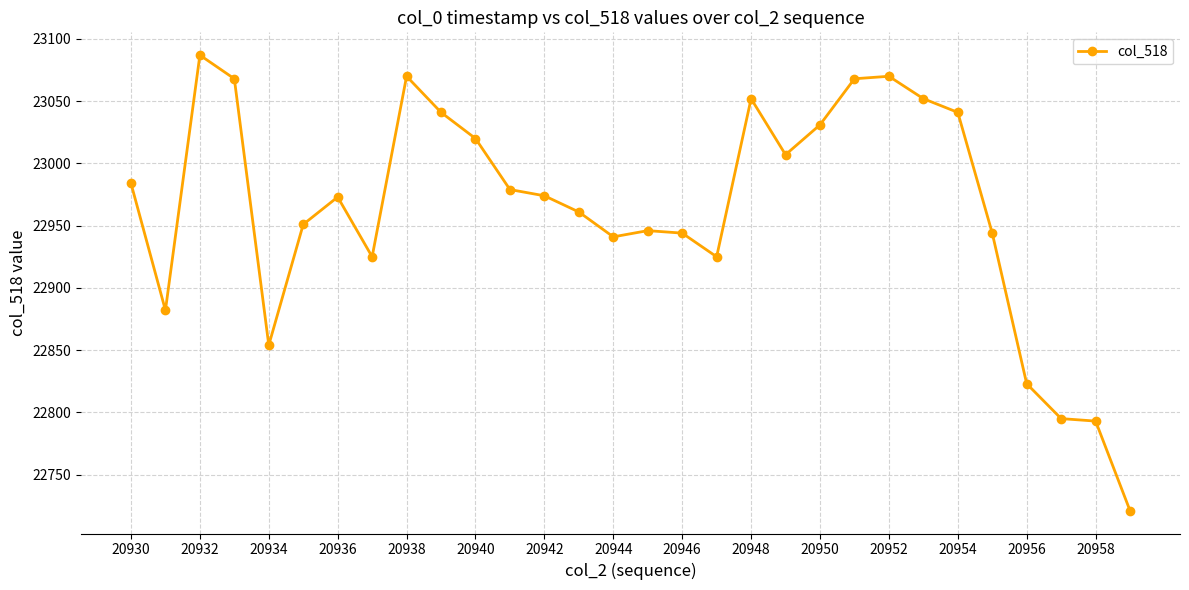

How many series are shown in this chart?

1